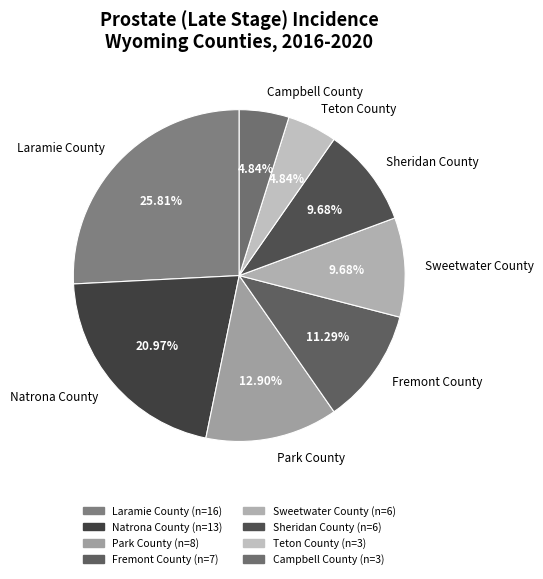

To the nearest percent, what is the combined percentage of Fremont County and Sweetwater County?

21%